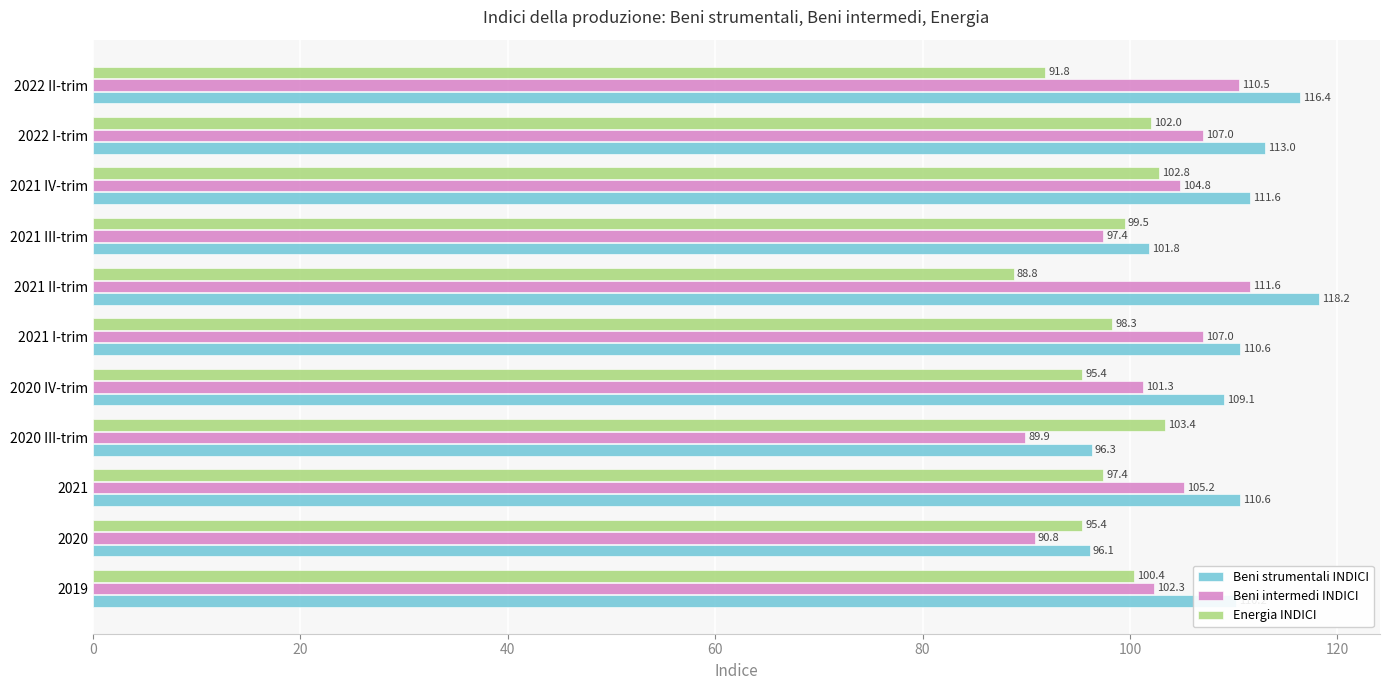

What is the approximate value of Energia INDICI at 2021?

97.4